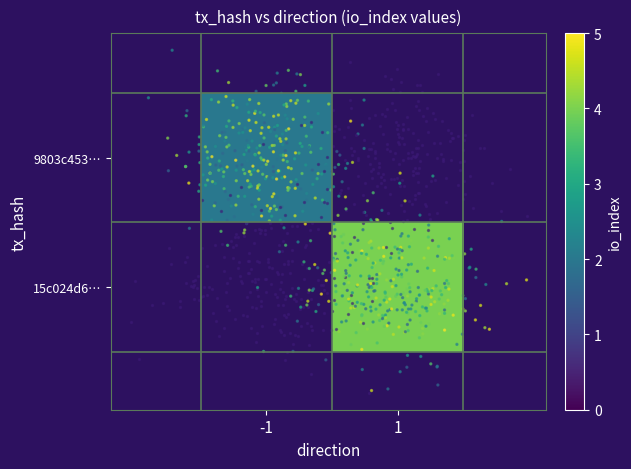

What is the sum of the 15c024d63bb5ff6f3aae9d437a5b318801f80ee values at direction and io_index?

5